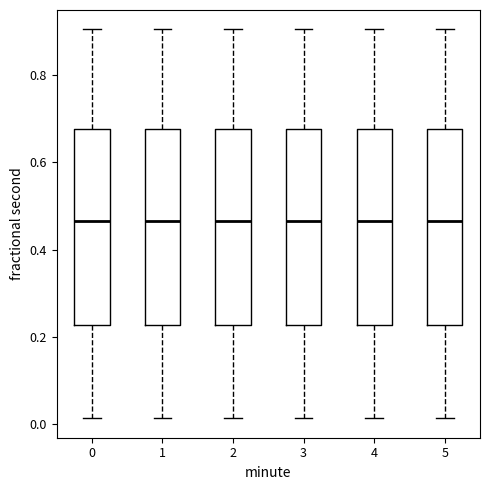

Reading left to right, transcribe this box plot: for each box, give where its median line is, the range the box spans, and where its two whiskers end, as read against the y-axis. The values are not printed on the chart, so give them approximately, as read against the axis.

0: median 0.46, box 0.22 to 0.68, whiskers 0.02 to 0.90
1: median 0.46, box 0.22 to 0.68, whiskers 0.02 to 0.90
2: median 0.46, box 0.22 to 0.68, whiskers 0.02 to 0.90
3: median 0.46, box 0.22 to 0.68, whiskers 0.02 to 0.90
4: median 0.46, box 0.22 to 0.68, whiskers 0.02 to 0.90
5: median 0.46, box 0.22 to 0.68, whiskers 0.02 to 0.90